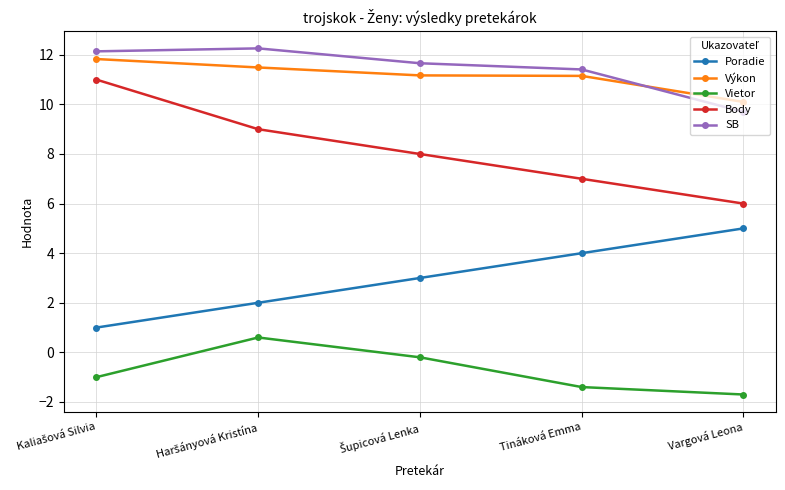

The Výkon series shows 16.4 at Vargová Leona. True or false?

False